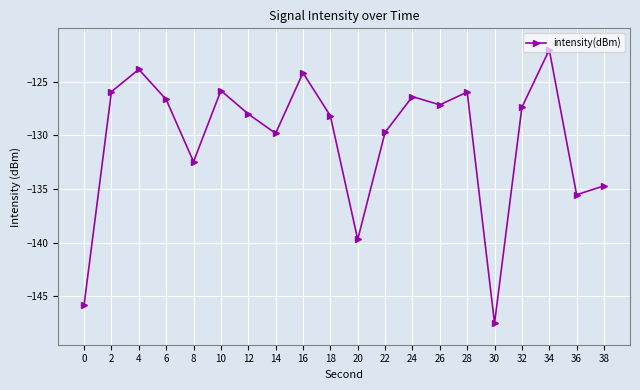

At which label does the data first exceed -127?

2